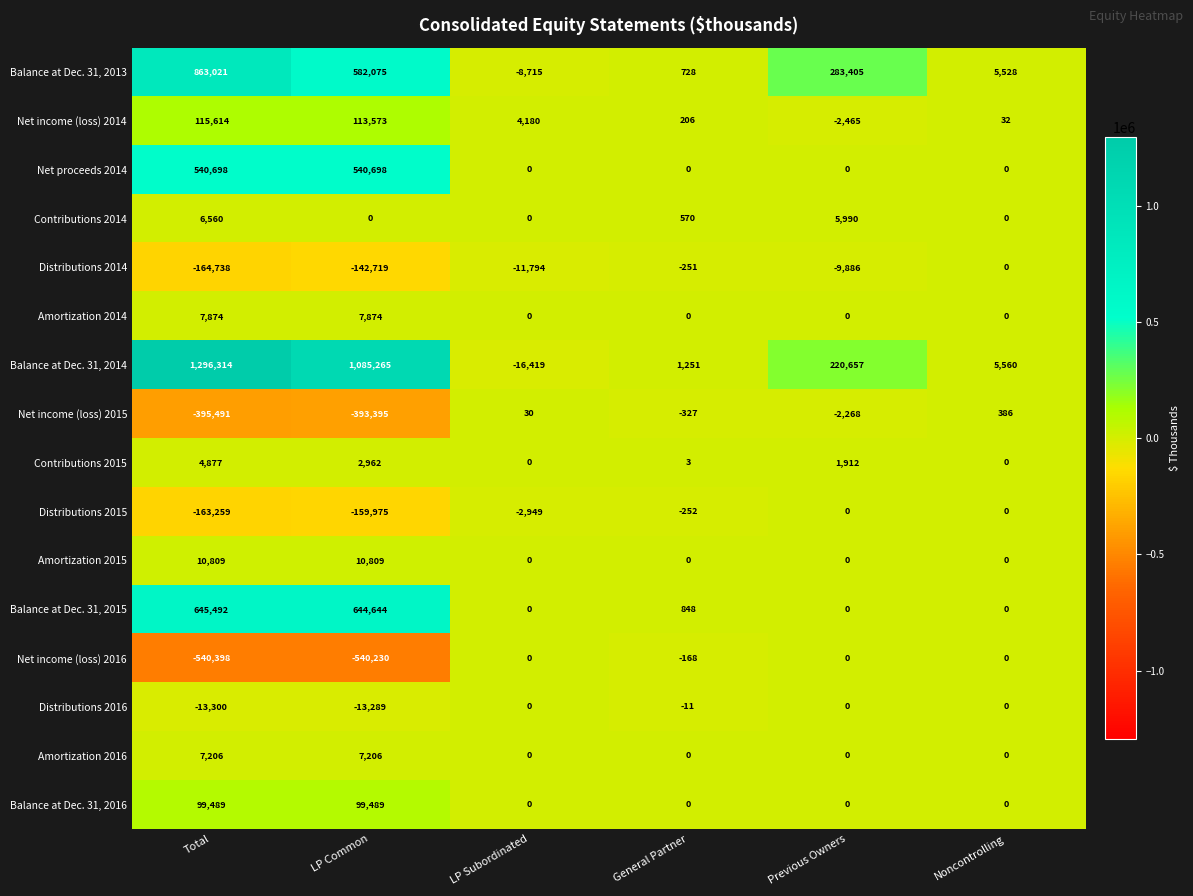

What is the difference between the highest and lowest values at Previous Owners?

293291